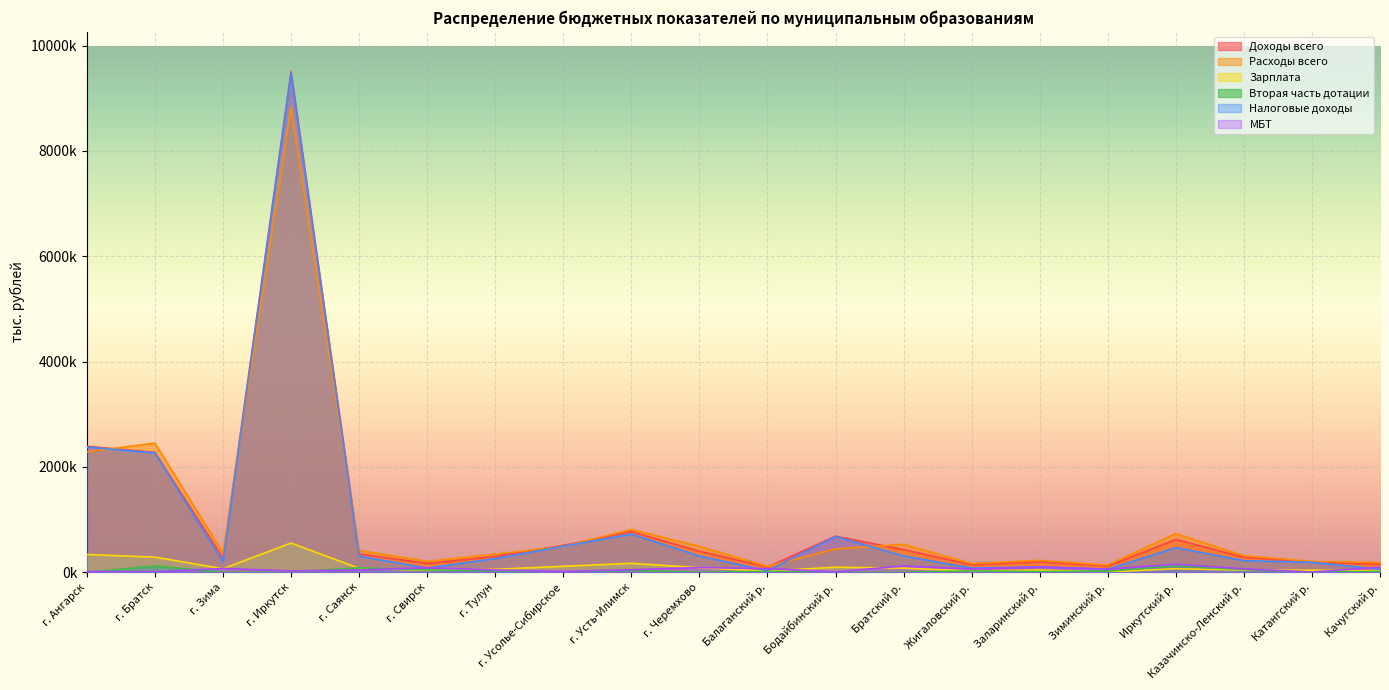

Which series changed the most between г. Тулун and Бодайбинский р.?

Налоговые доходы